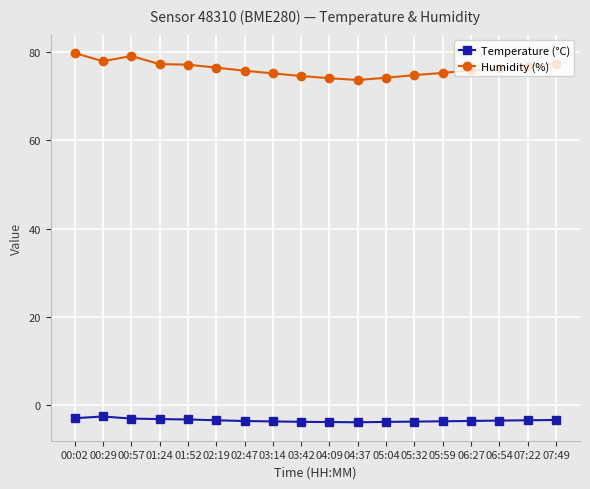

Which series has the largest total across all categories?

Humidity (%)